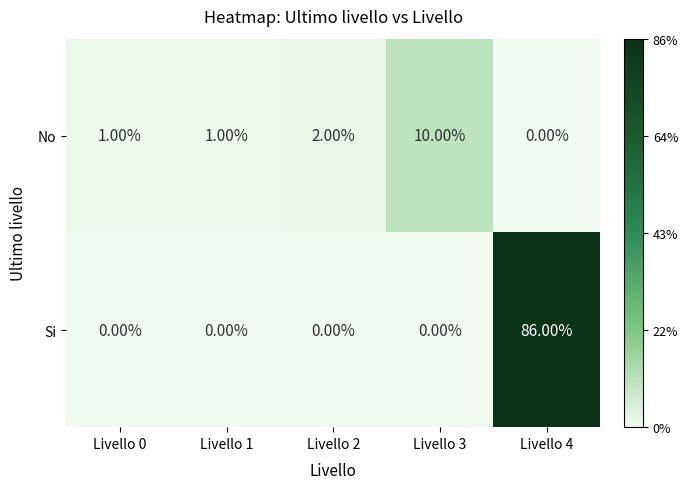

What is the sum of all Si values?

86